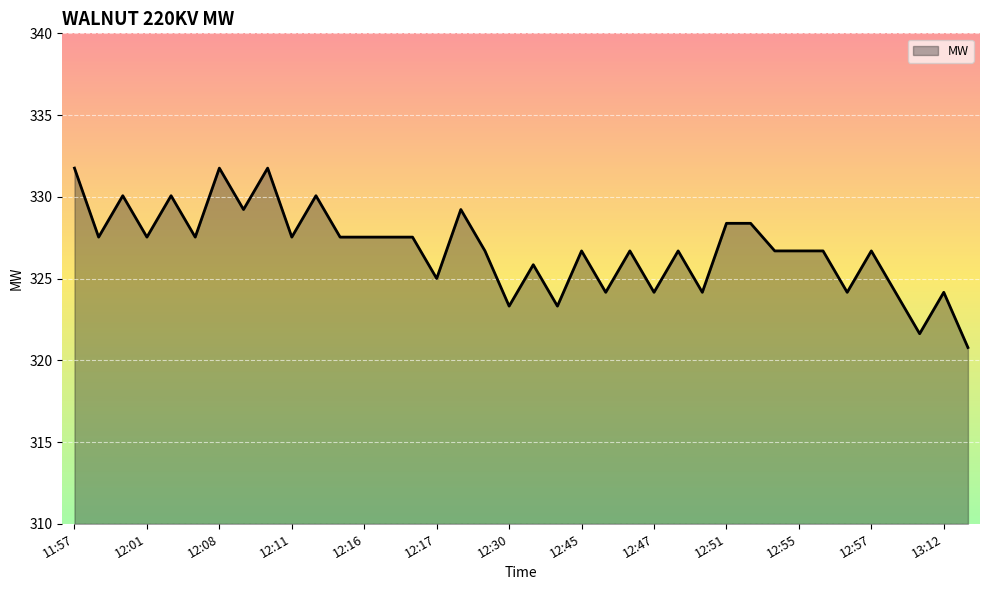

What is the difference between the maximum and minimum values?

11.0